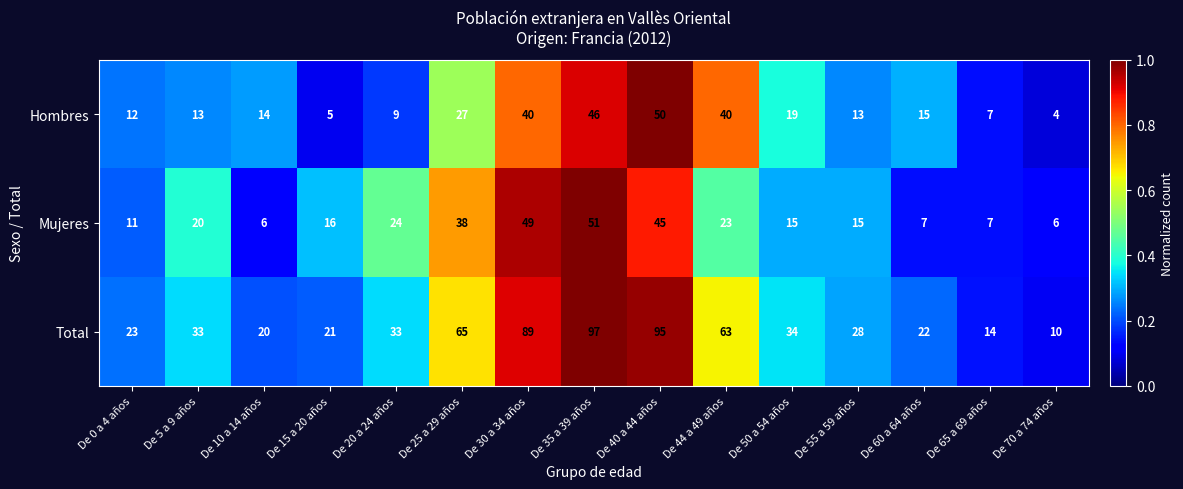

At which category is the sum across all series the highest?

De 35 a 39 años